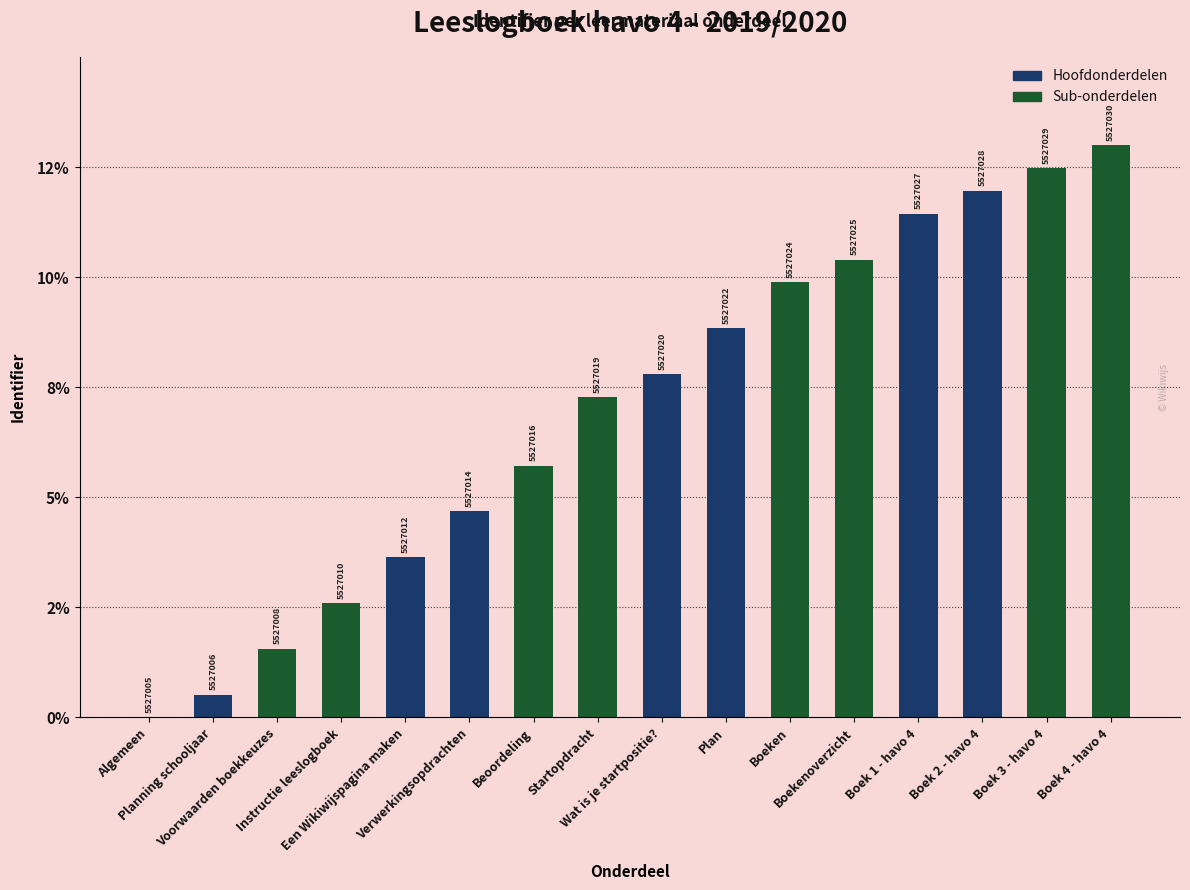

What is the sum of all values?

111.8